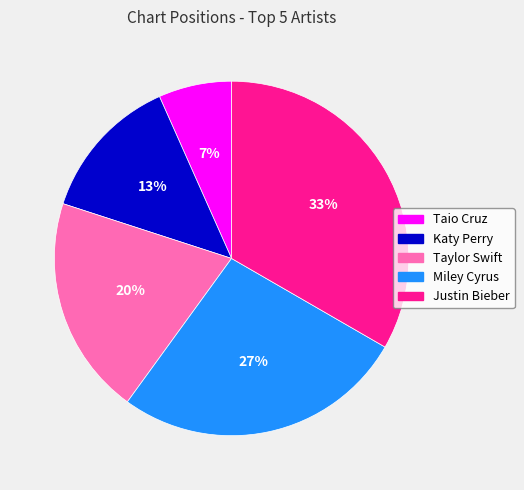

To the nearest percent, what portion does Miley Cyrus represent?

27%